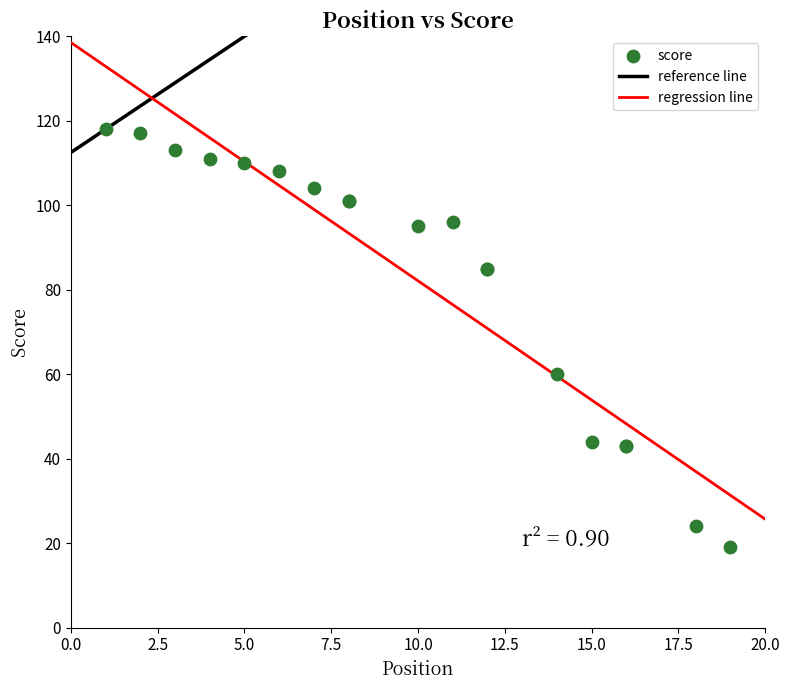

What Y value in the scatter plot is closest to 68?

60